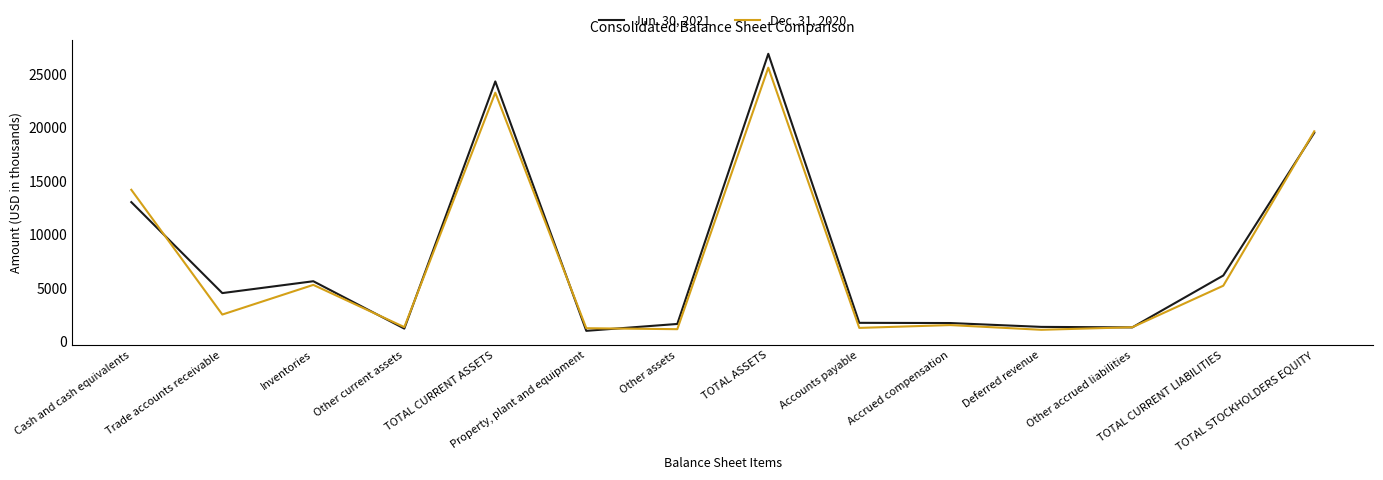

List the series in order of their overall mean, highest first.

Jun. 30, 2021, Dec. 31, 2020